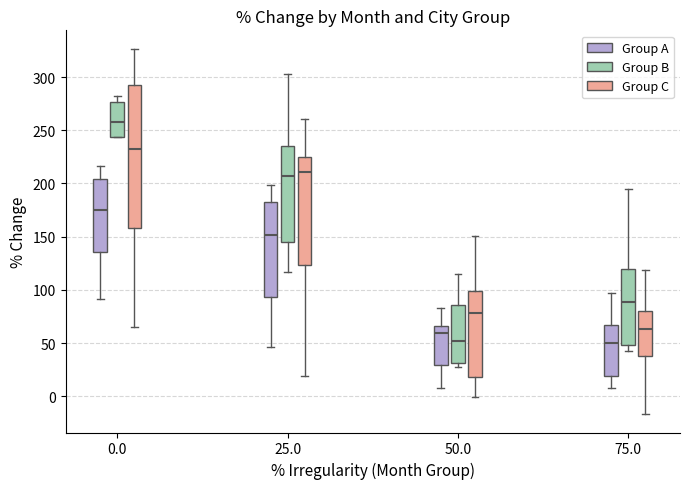

Where does the median line of the box for 75.0 (Group B) sit on the y-axis? The values are not printed on the chart, so give them approximately, as read against the axis.

90